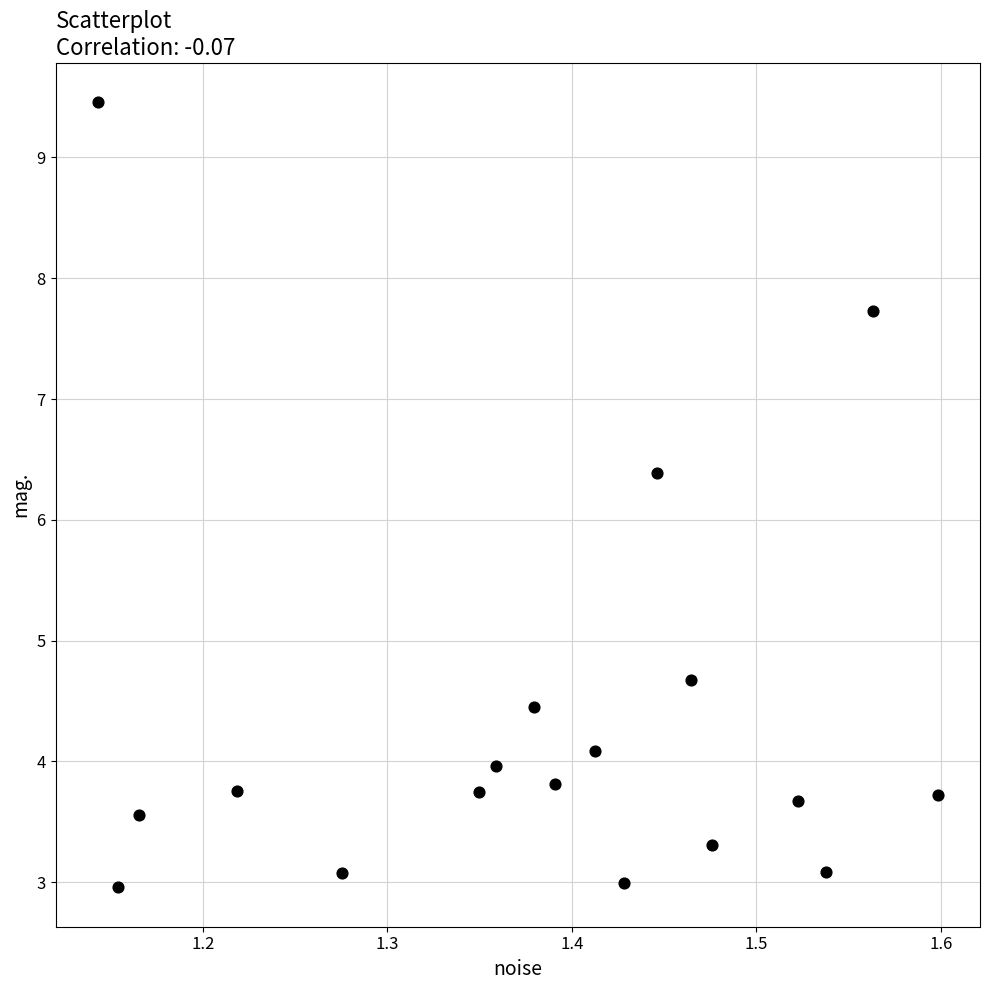

What Y value in the scatter plot is closest to 6?

6.4